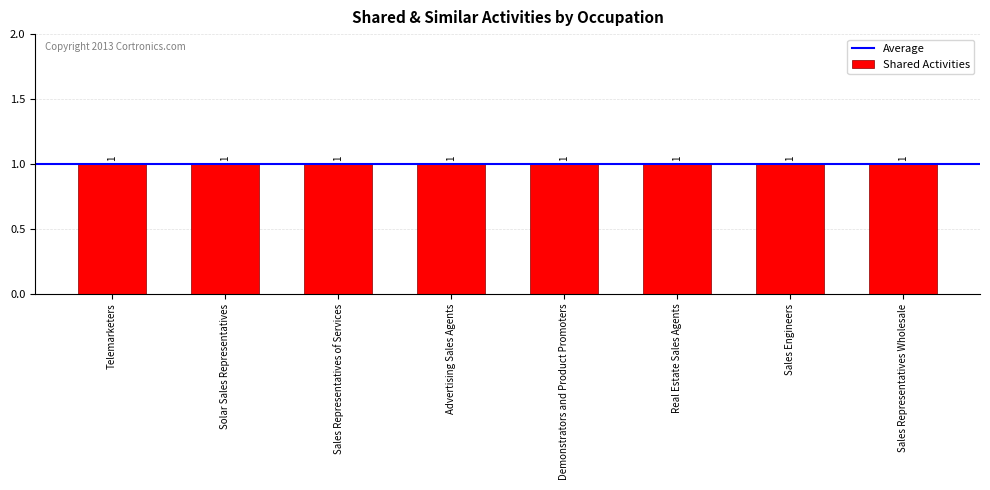

What position from the left is Solar Sales Representatives?

2